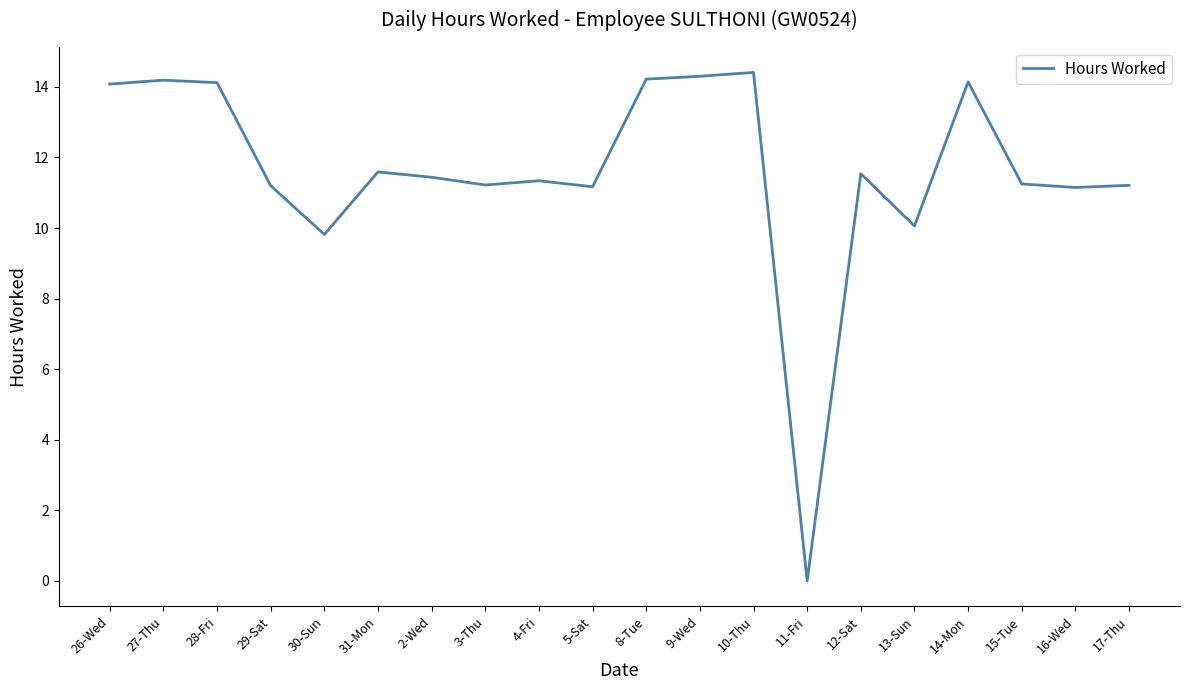

Does the chart display data point markers on the line(s)?

No